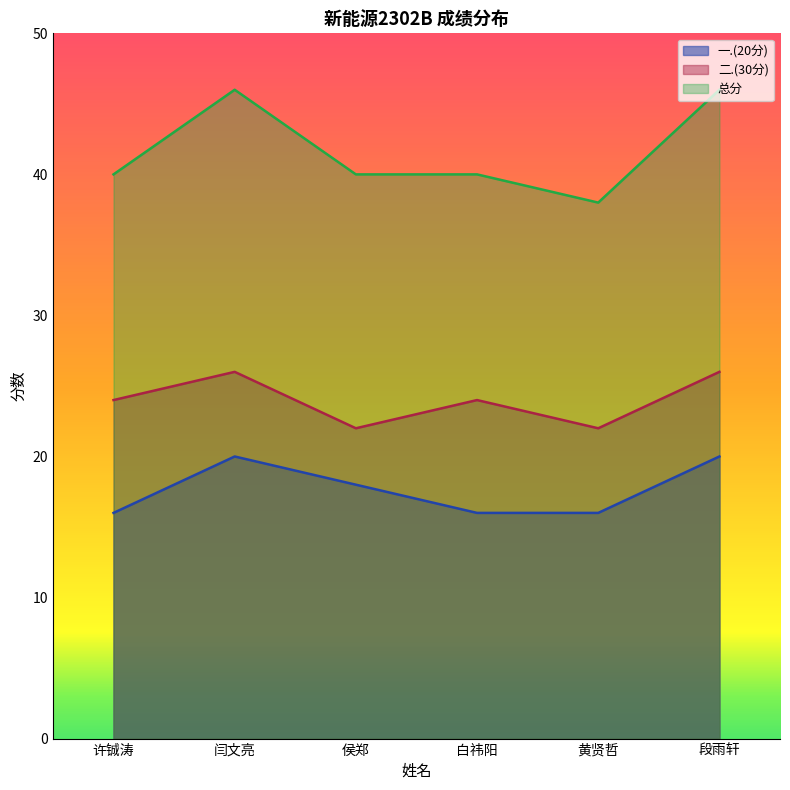

Rank the series by their average value, from highest to lowest.

总分, 二.(30分), 一.(20分)